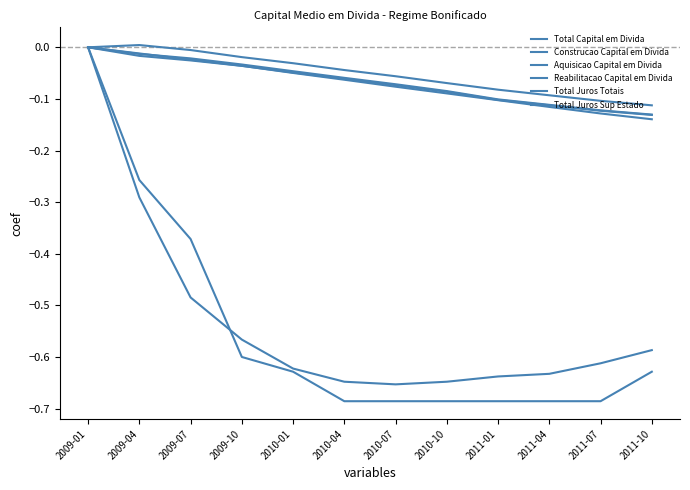

How many lines are shown in the chart?

6